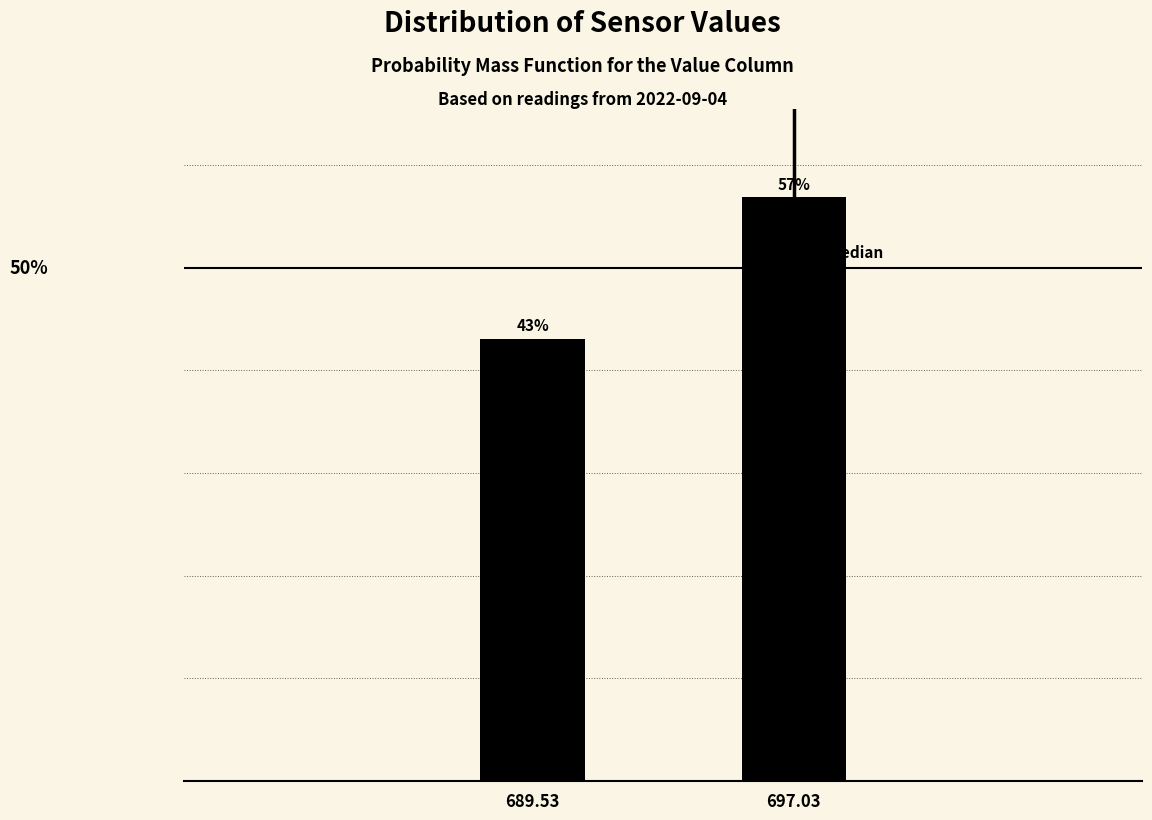

Rank the categories by value from lowest to highest.

689.53, 697.03